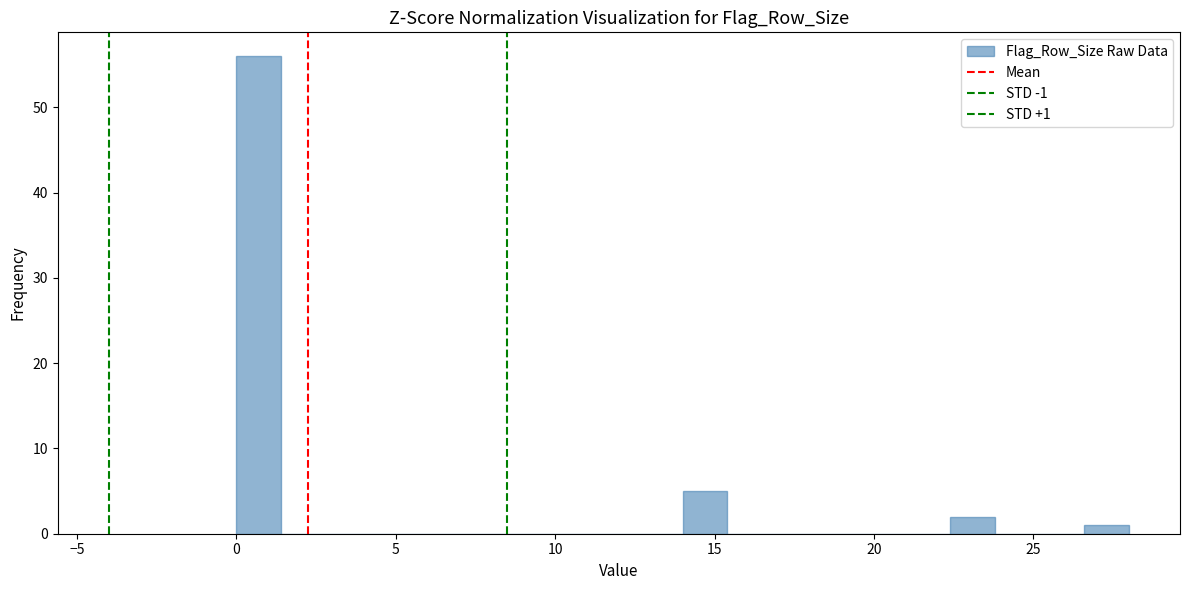

Around what value on the x-axis is the tallest bar? Give the approximate position of its centre, as read against the axis.

0.5